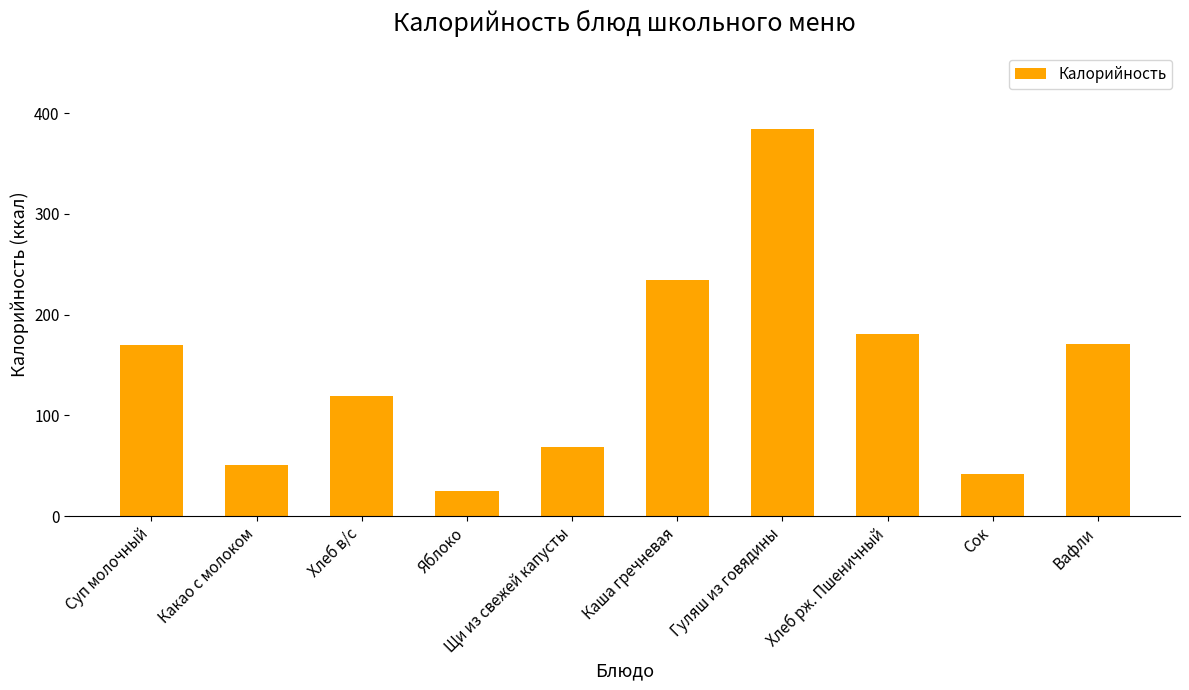

The value at Каша гречневая is 384.5. True or false?

False